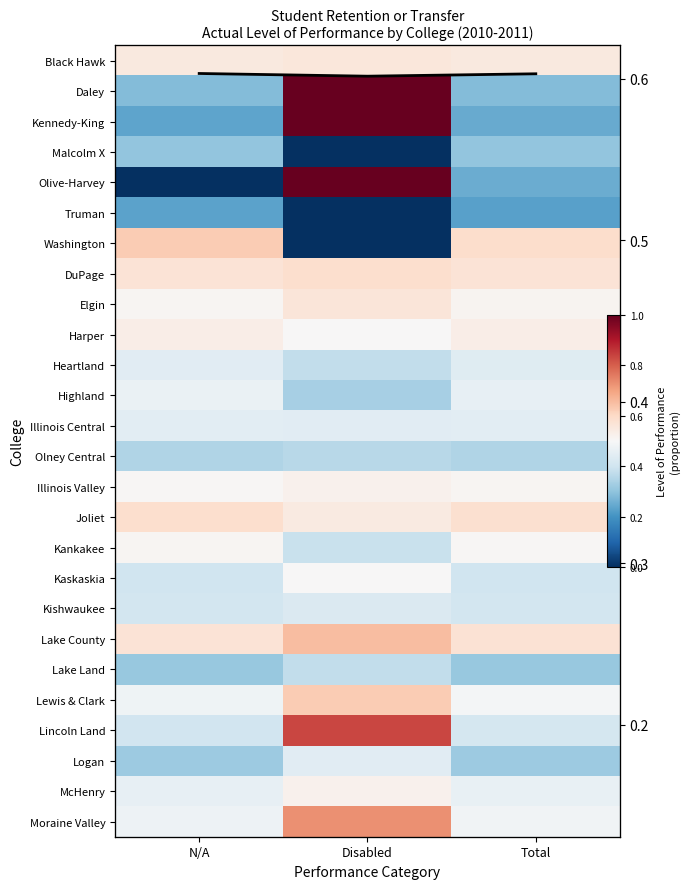

True or false: Elgin has a value of 0.3 at Total.

False